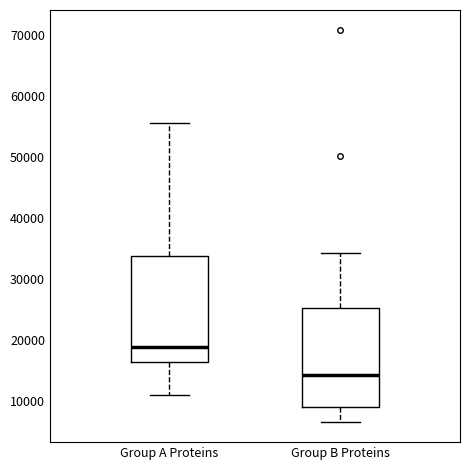

Which box has the highest median line?

Group A Proteins